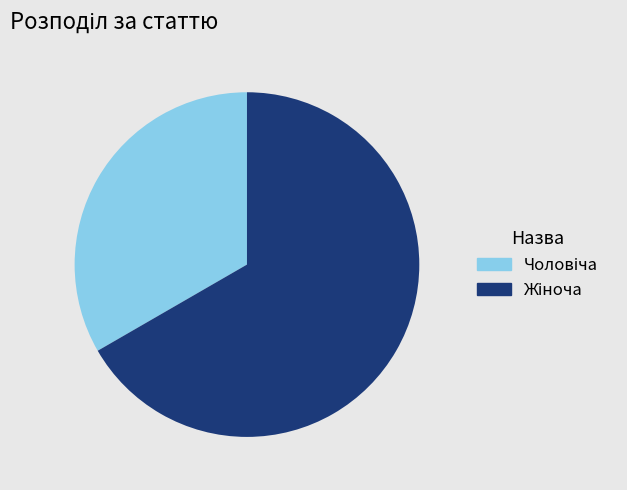

Is there any slice that represents more than half of the pie?

Yes